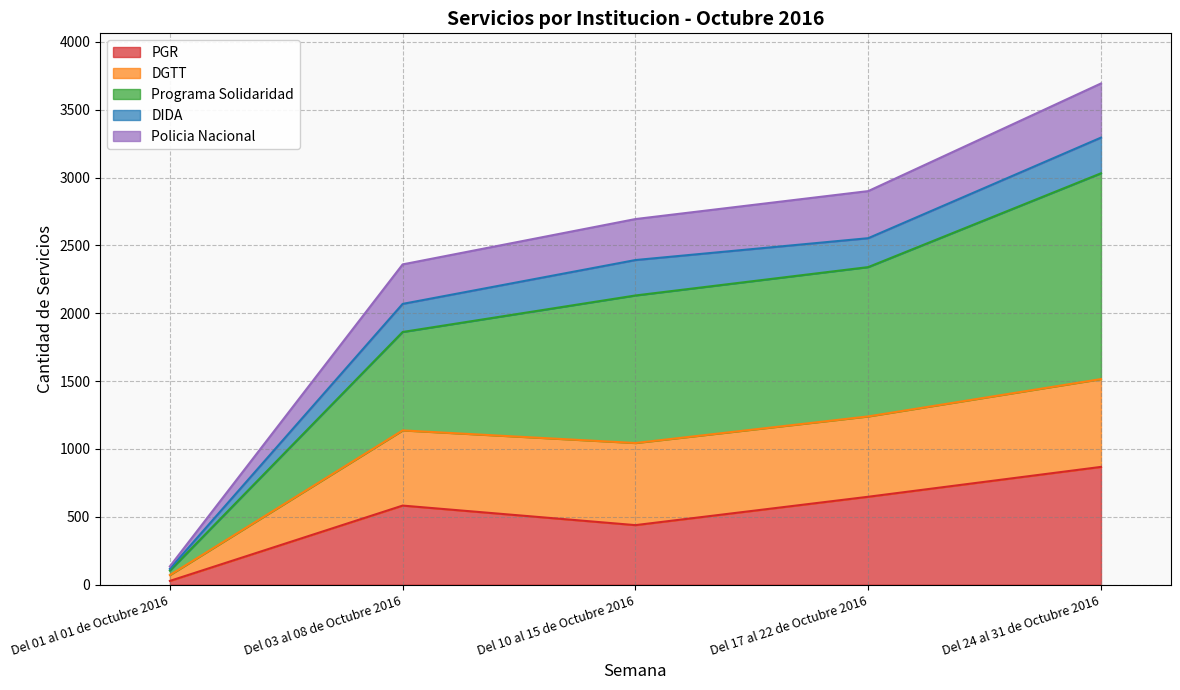

The Policia Nacional series shows 1631 at Del 10 al 15 de Octubre 2016. True or false?

False